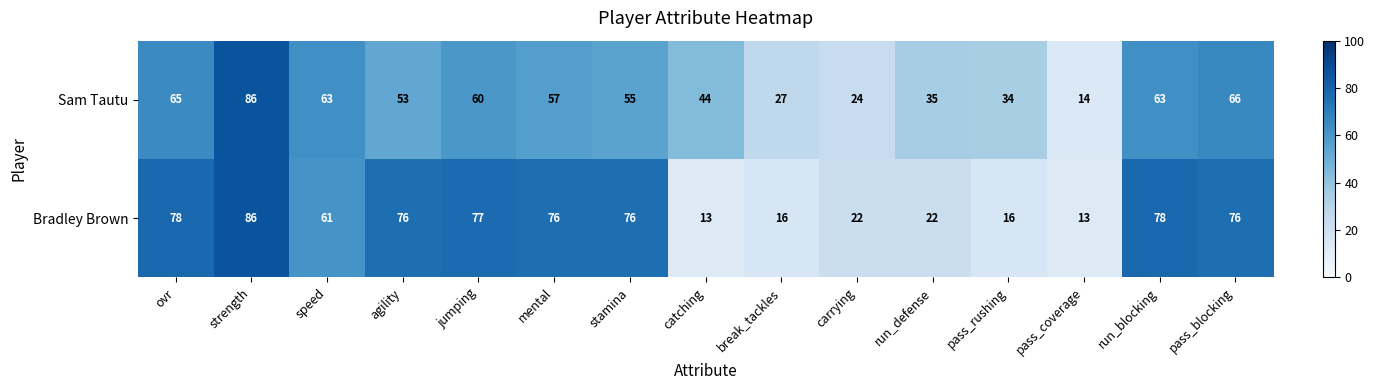

The value of Bradley Brown at pass_coverage is 7. True or false?

False